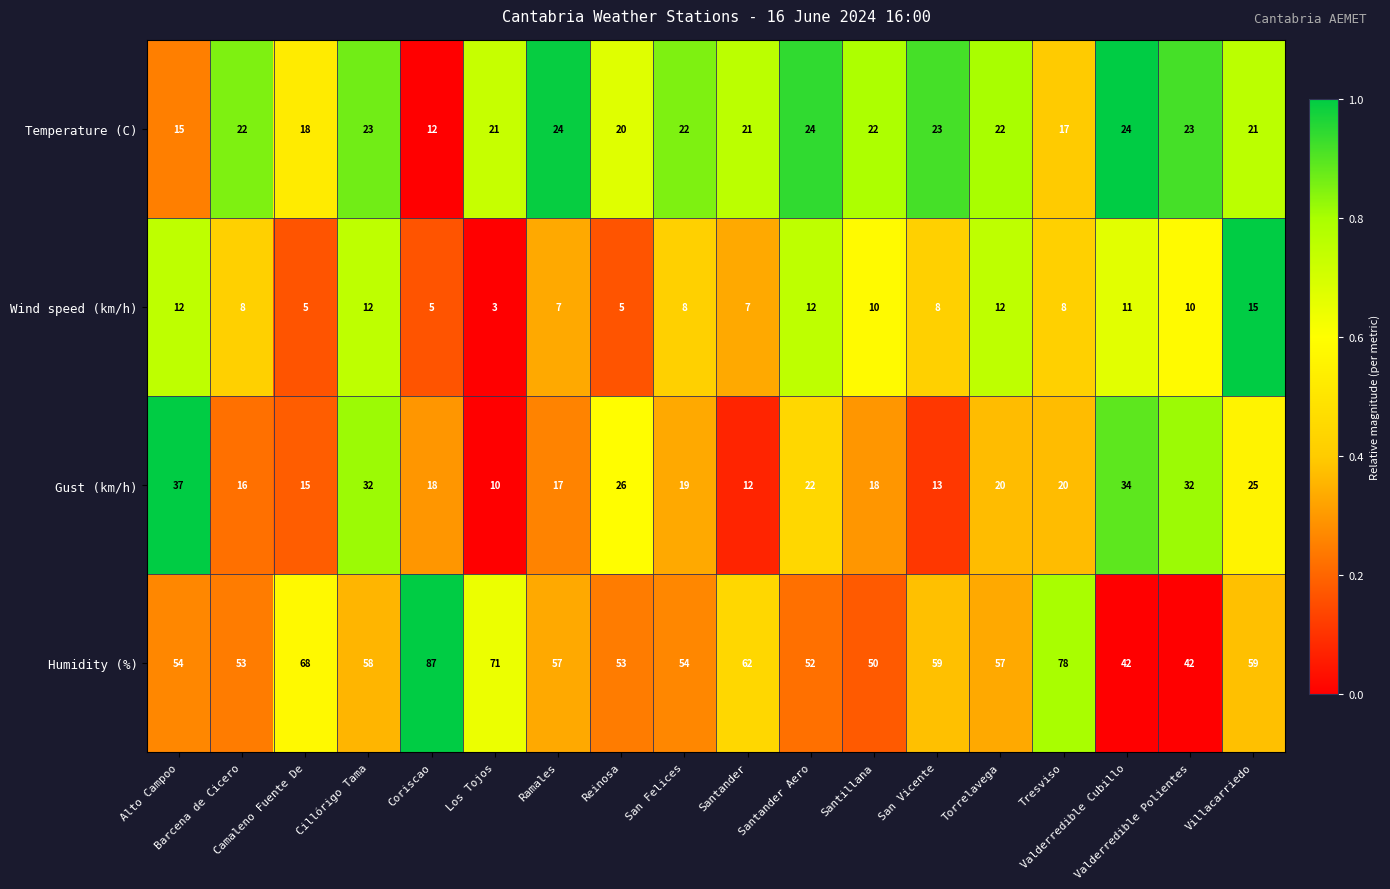

Which series has the widest spread of values?

Humidity (%)